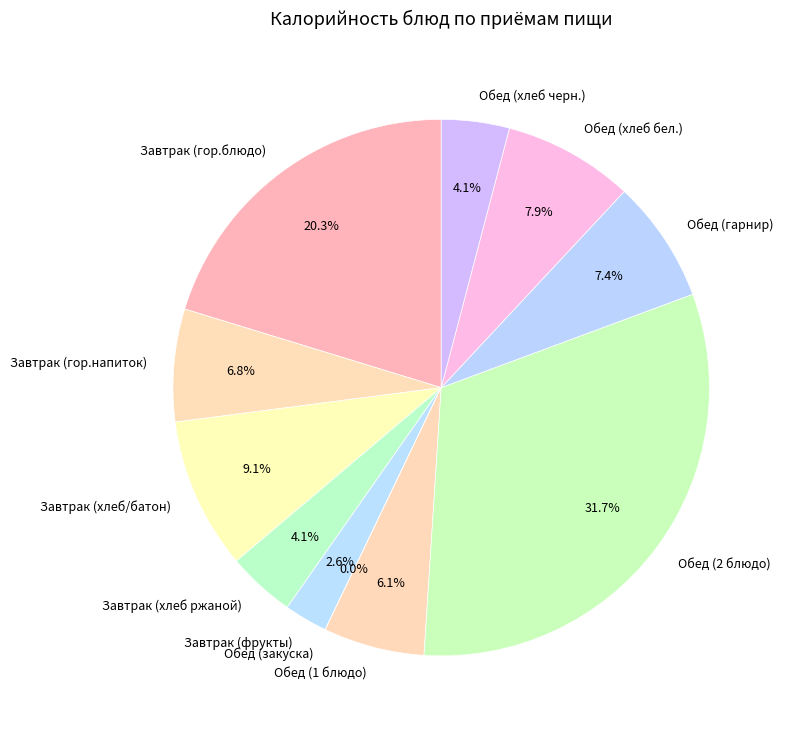

Between Завтрак (фрукты) and Завтрак (хлеб ржаной), which is larger?

Завтрак (хлеб ржаной)